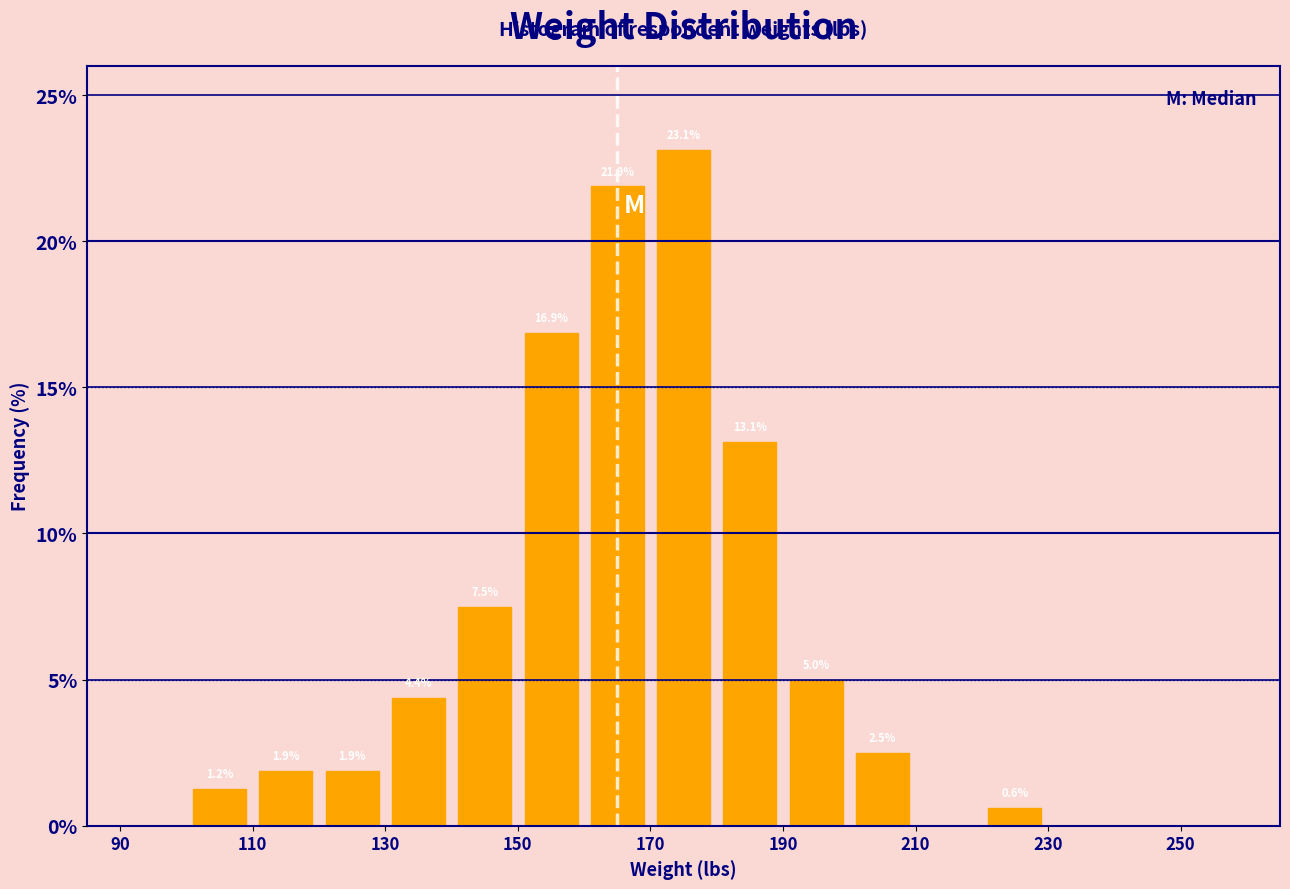

Which range on the x-axis has the tallest bar?

170 to 180